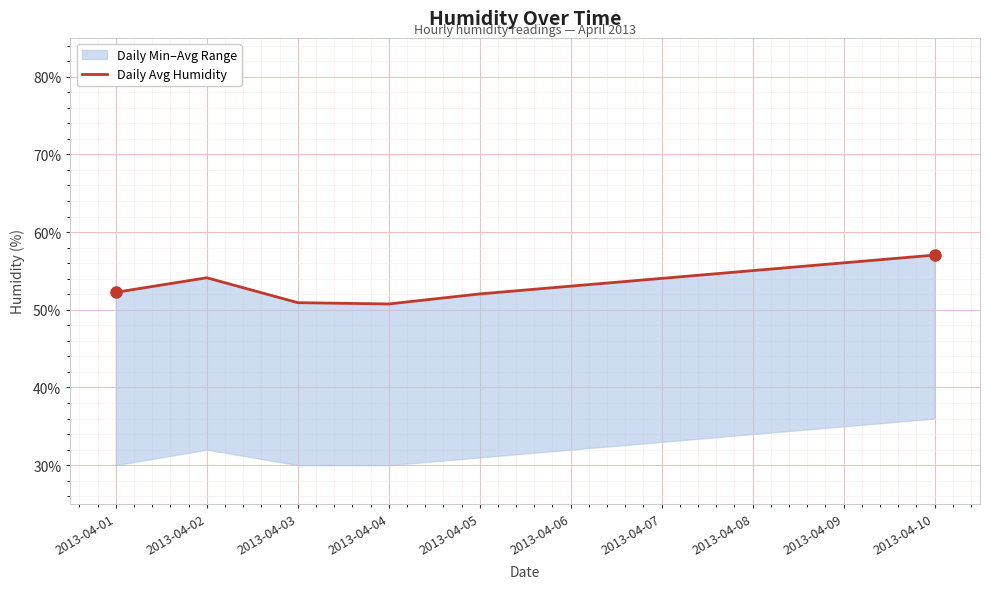

Which has a higher value, 2013-04-06 or 2013-04-02?

2013-04-02